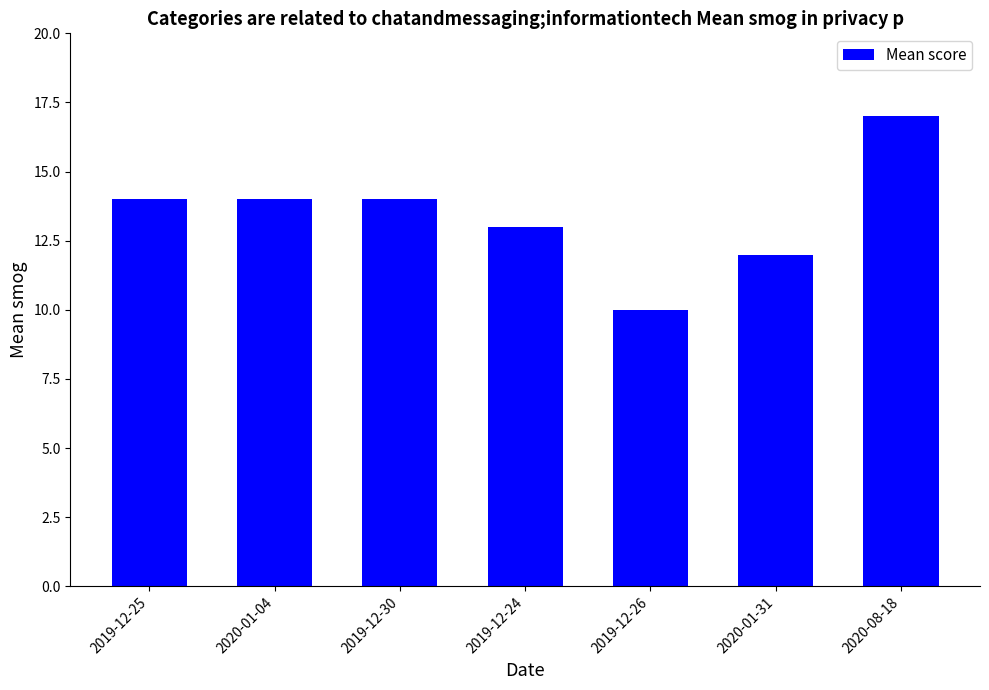

True or false: the data shows 17 at 2020-08-18.

True